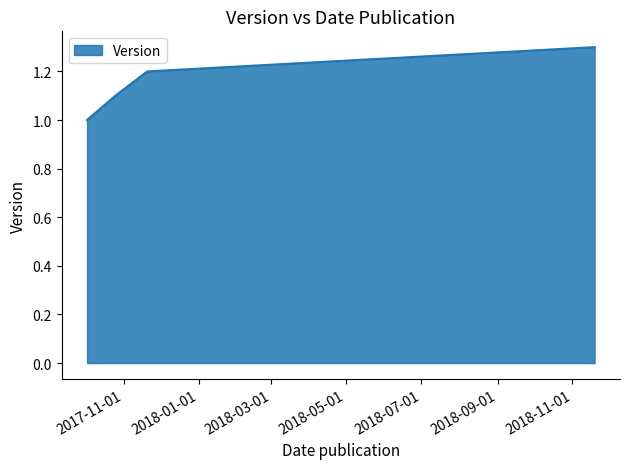

What is the sum of all values?

4.6